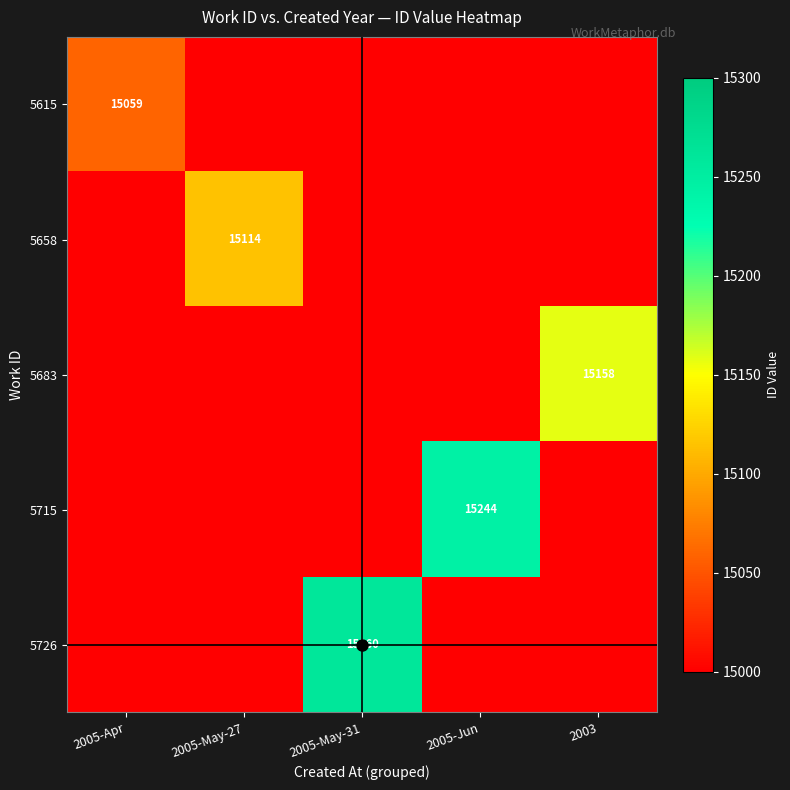

List the series in order of their peak value, highest first.

5726, 5715, 5683, 5658, 5615